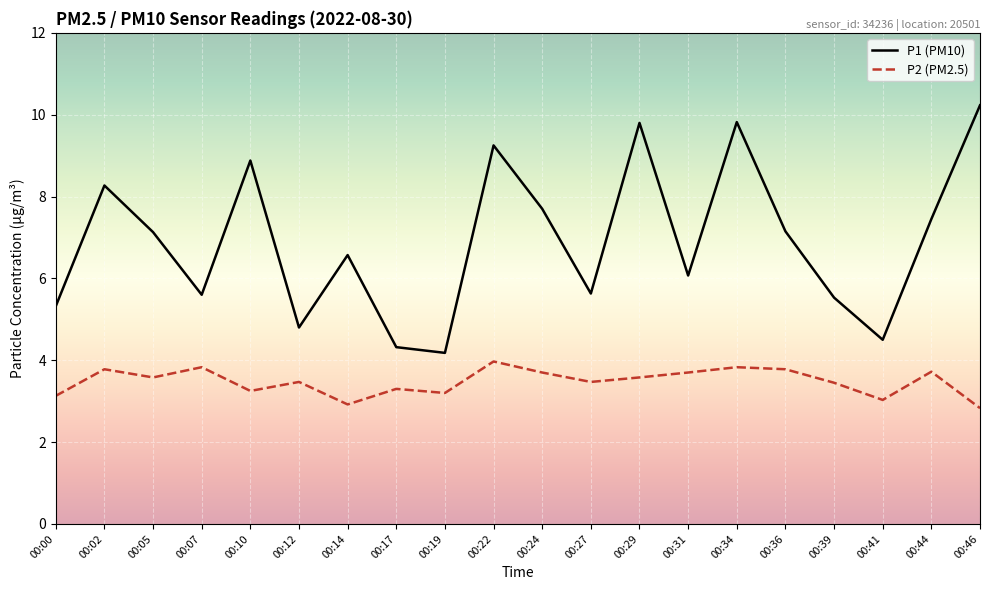

What is the total value across all series at 00:17?

7.6